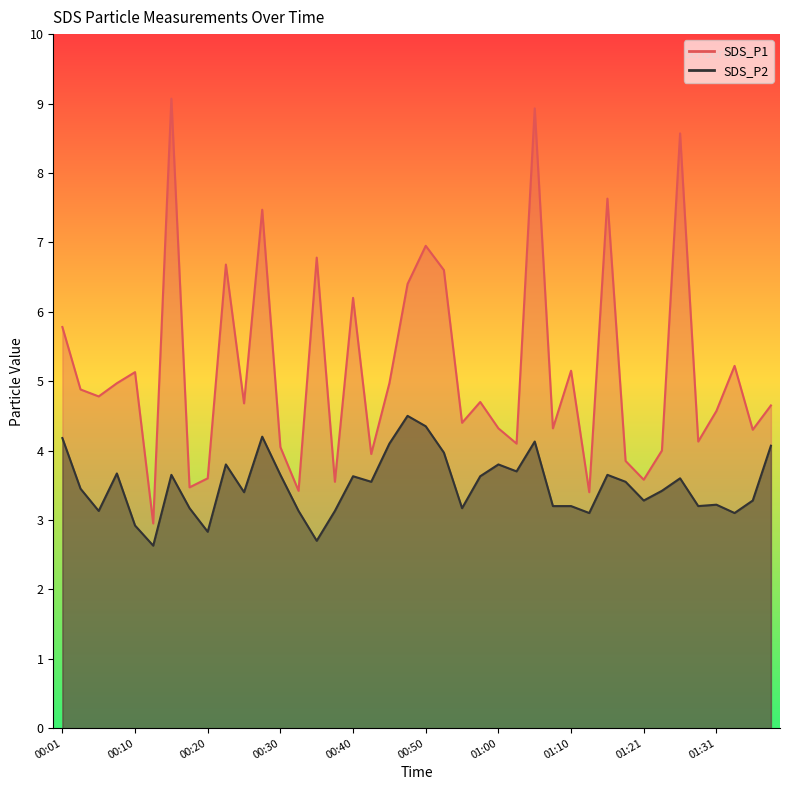

At which category does SDS_P2 reach its first local valley?

00:06